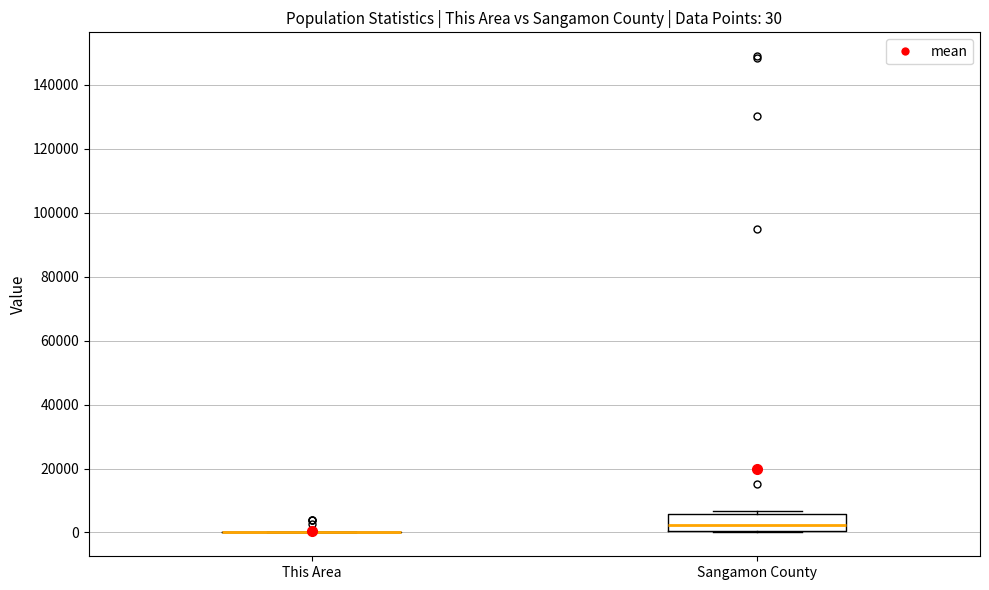

Which box is the tallest, from its lower edge to its upper edge?

Sangamon County